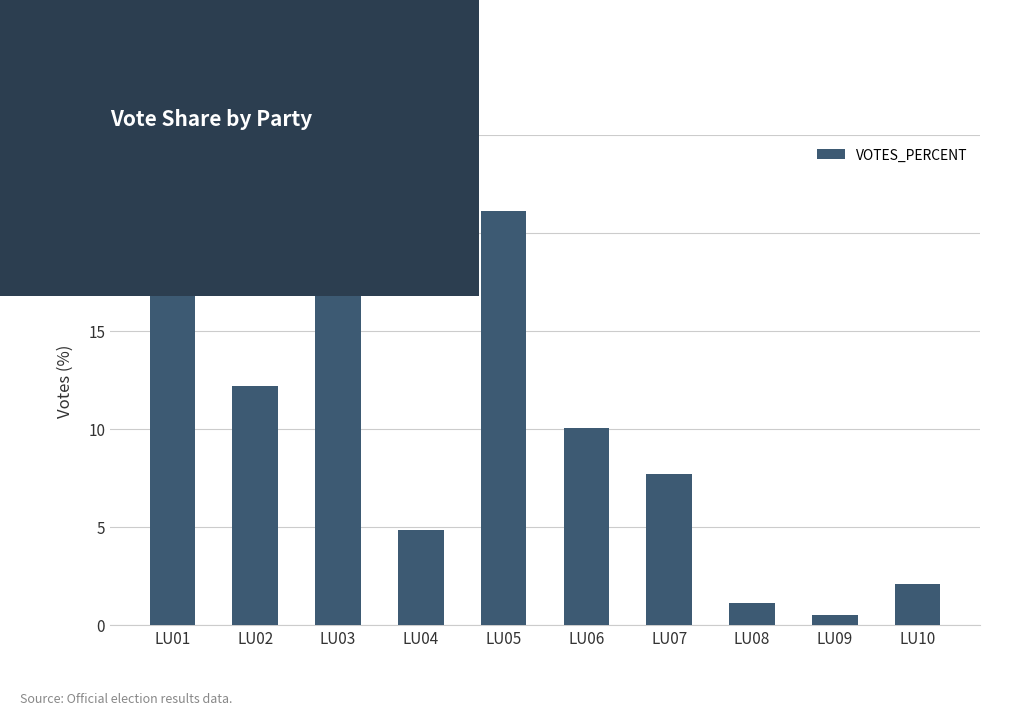

How many bars are there in total?

10